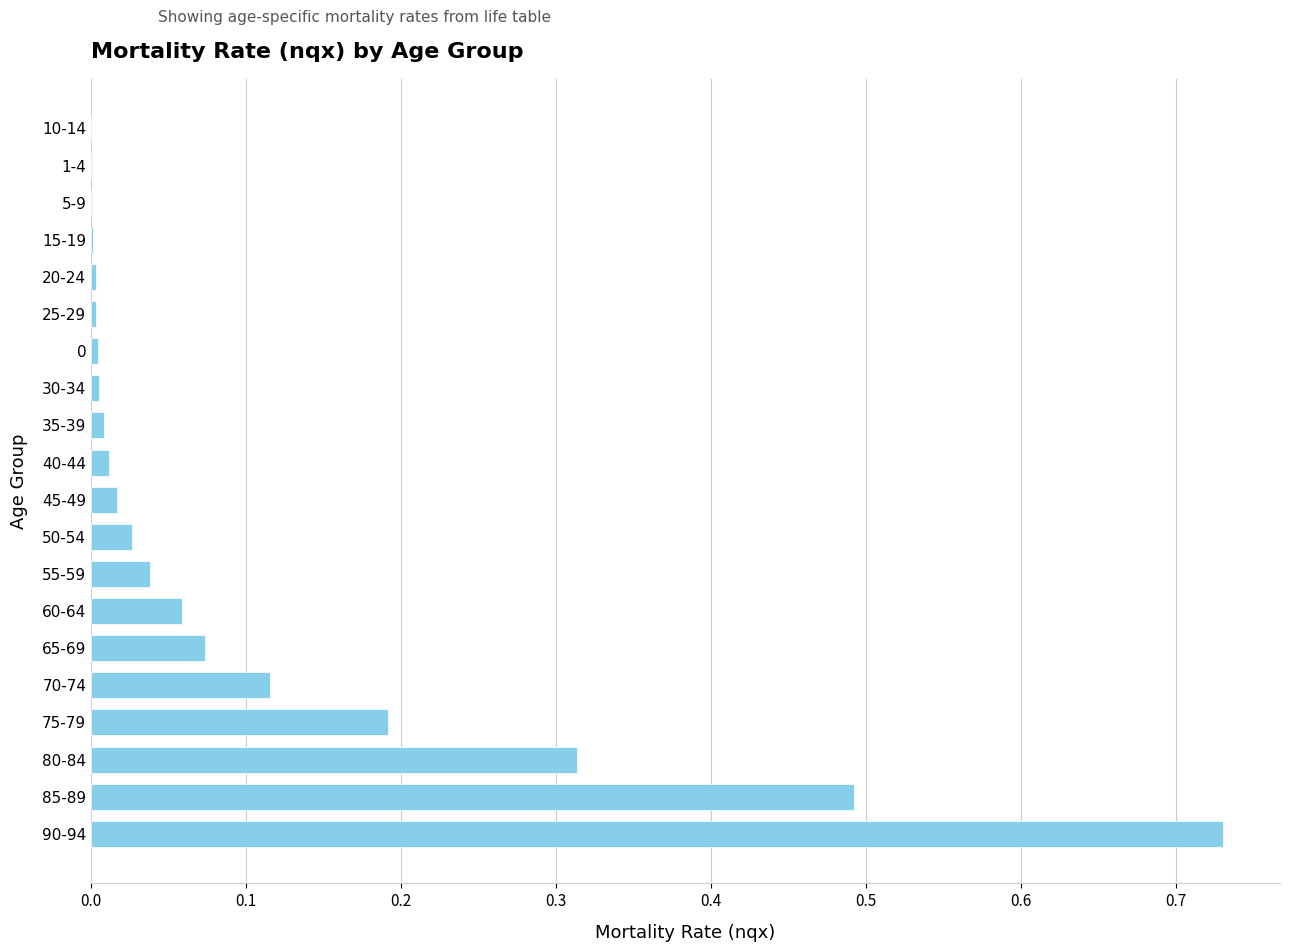

Is it true that the value at 40-44 is 0.0?

True